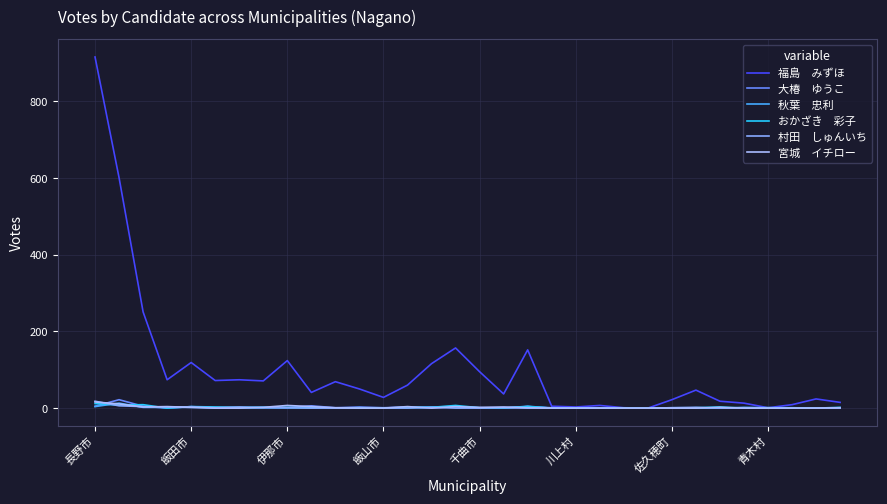

Is this an area chart (filled region under the line)?

No